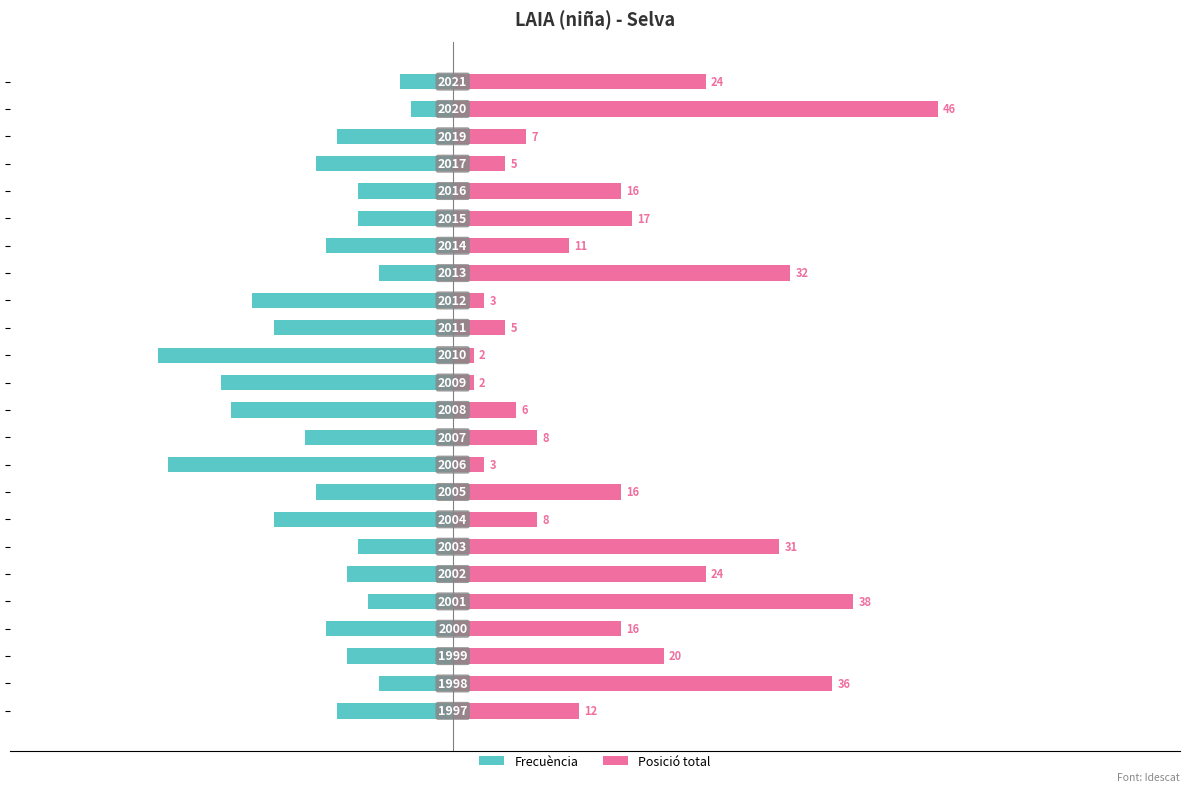

The value of Frecuencia at 0 is -1. True or false?

False